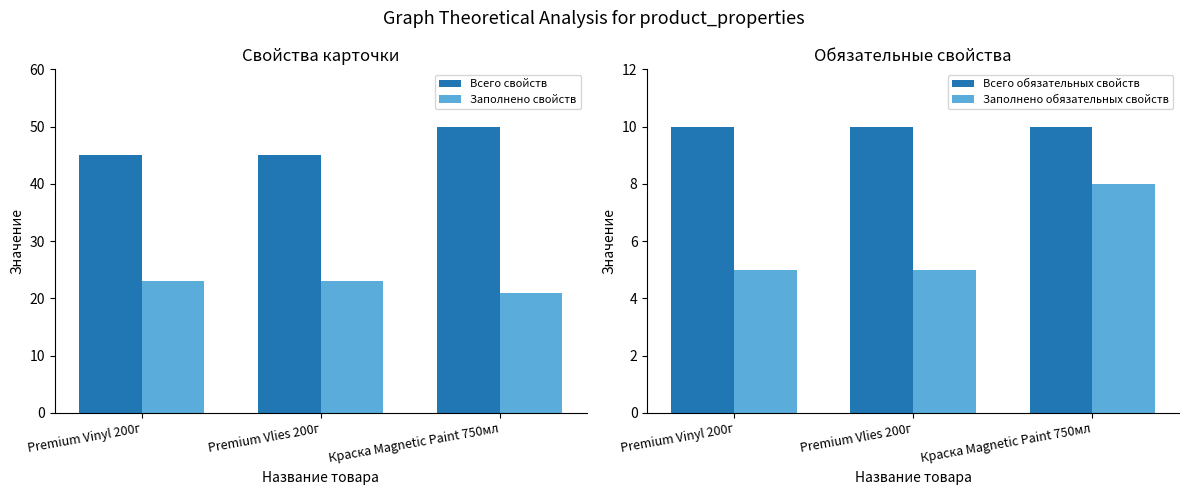

Reading right to left, what are all the values shown in this chart?

Всего свойств: 50	45	45
Заполнено свойств: 21	23	23
Всего обязательных свойств: 10	10	10
Заполнено обязательных свойств: 8	5	5